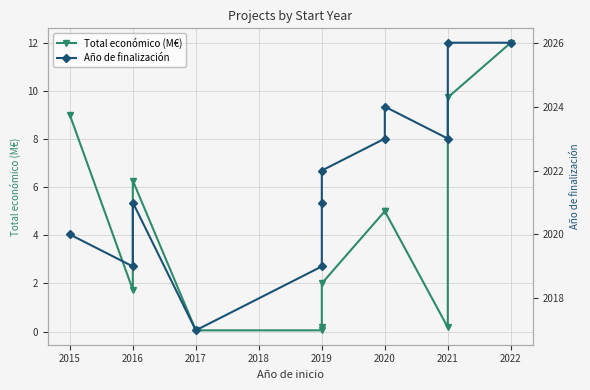

What is the lowest value of the Año de finalización series?

2017.0